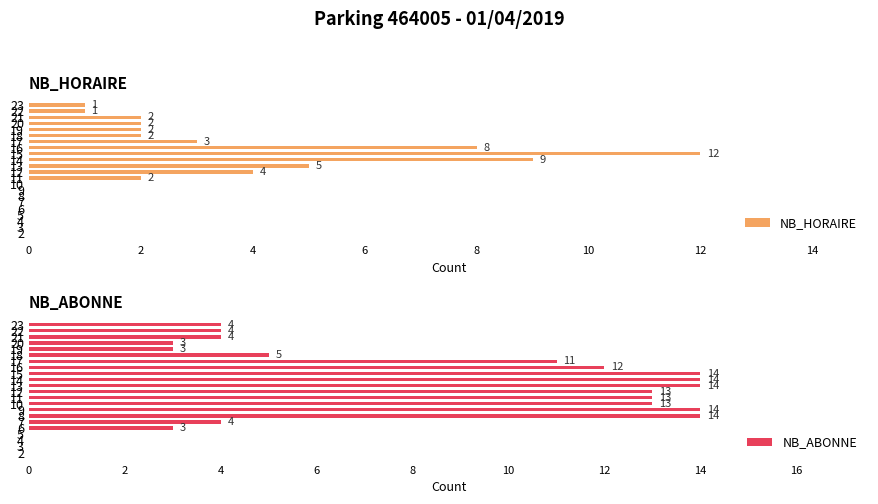

Which series changed the most between 10 and 12?

NB_ABONNE